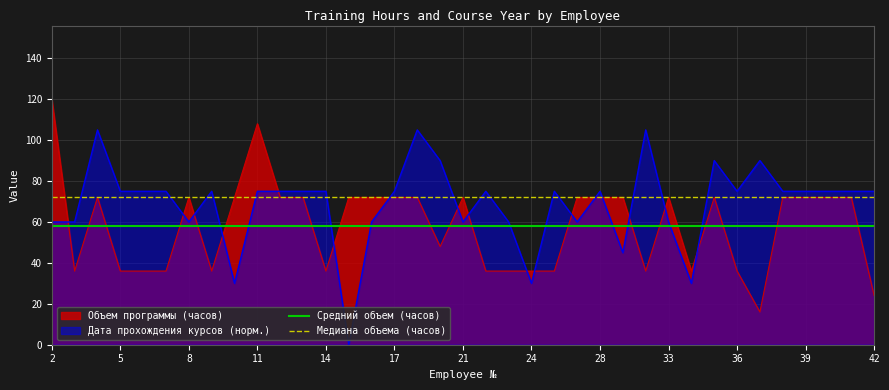

List the series in order of their peak value, lowest first.

Средний объем (часов), Медиана объема (часов), Дата прохождения курсов (норм.), Объем программы (часов)